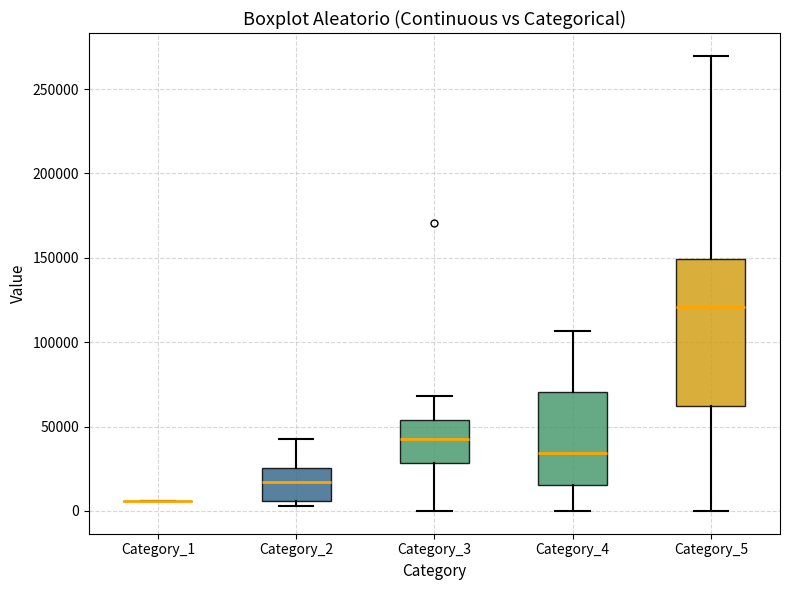

Comparing the boxes themselves (not the whiskers), which one is the tallest?

Category_5